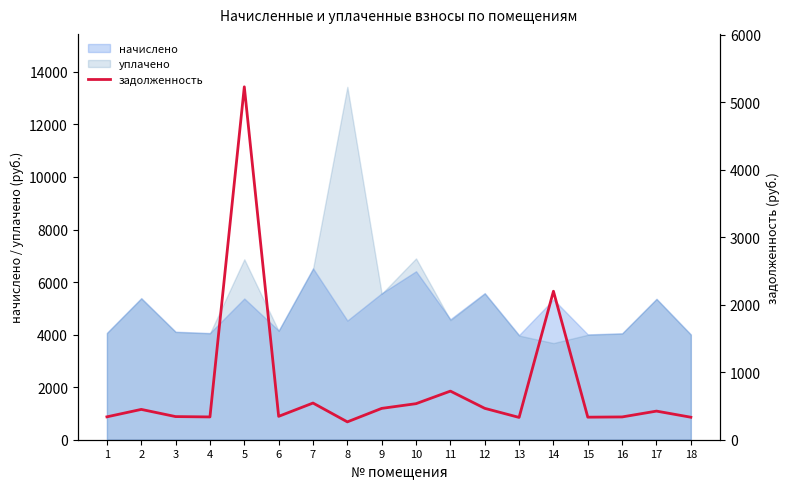

Where does the data first go above 424?

2